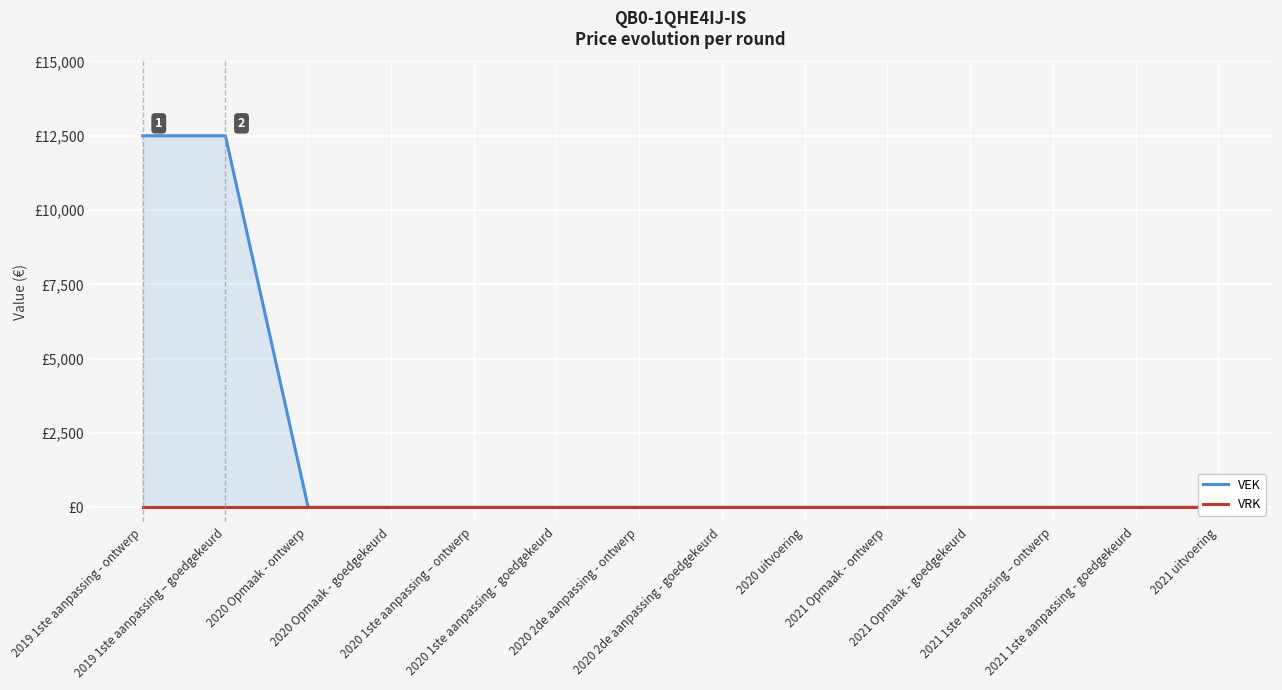

Rank the series by their average value, from lowest to highest.

VRK, VEK